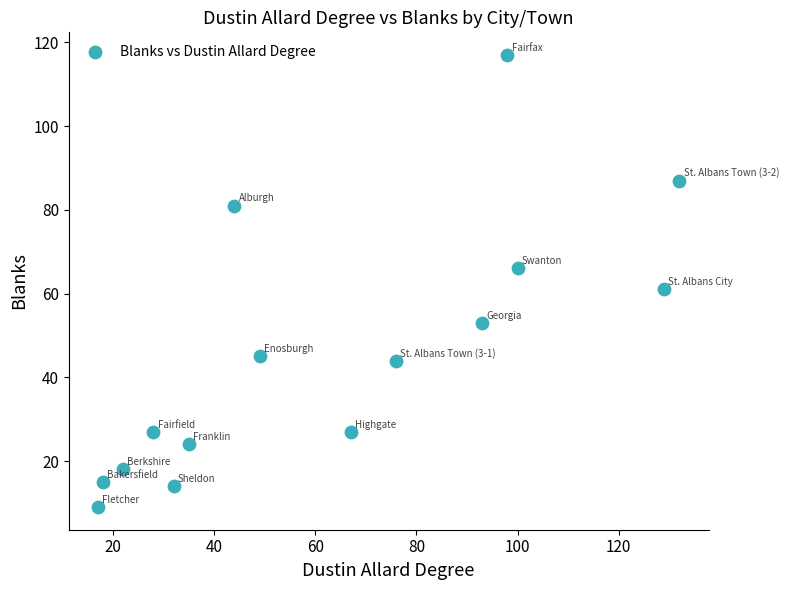

What is the range of Y values (max minus min)?

108